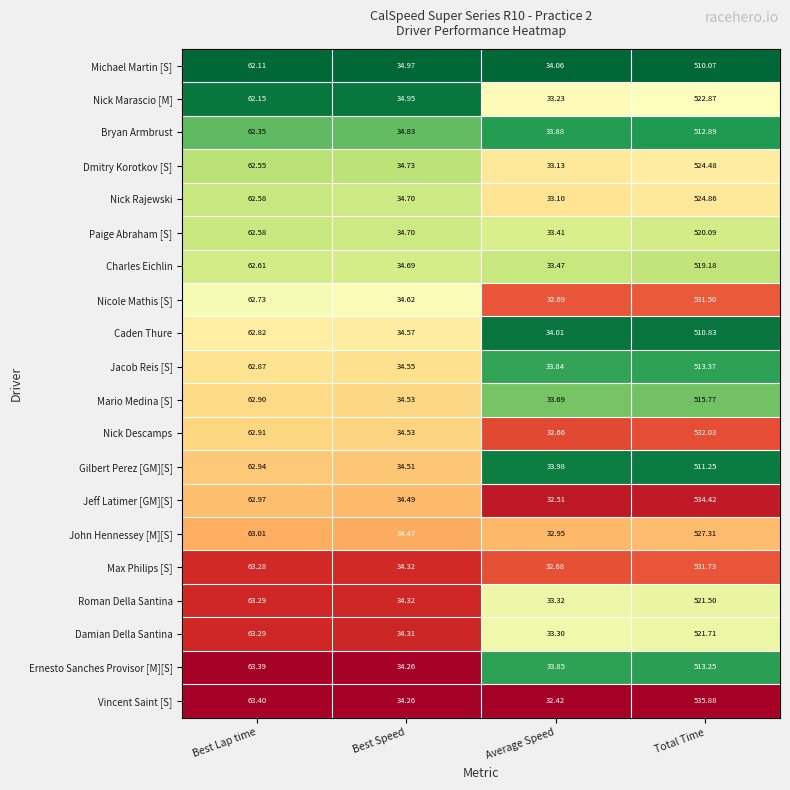

Which label corresponds to the smallest value in the chart?

Average Speed